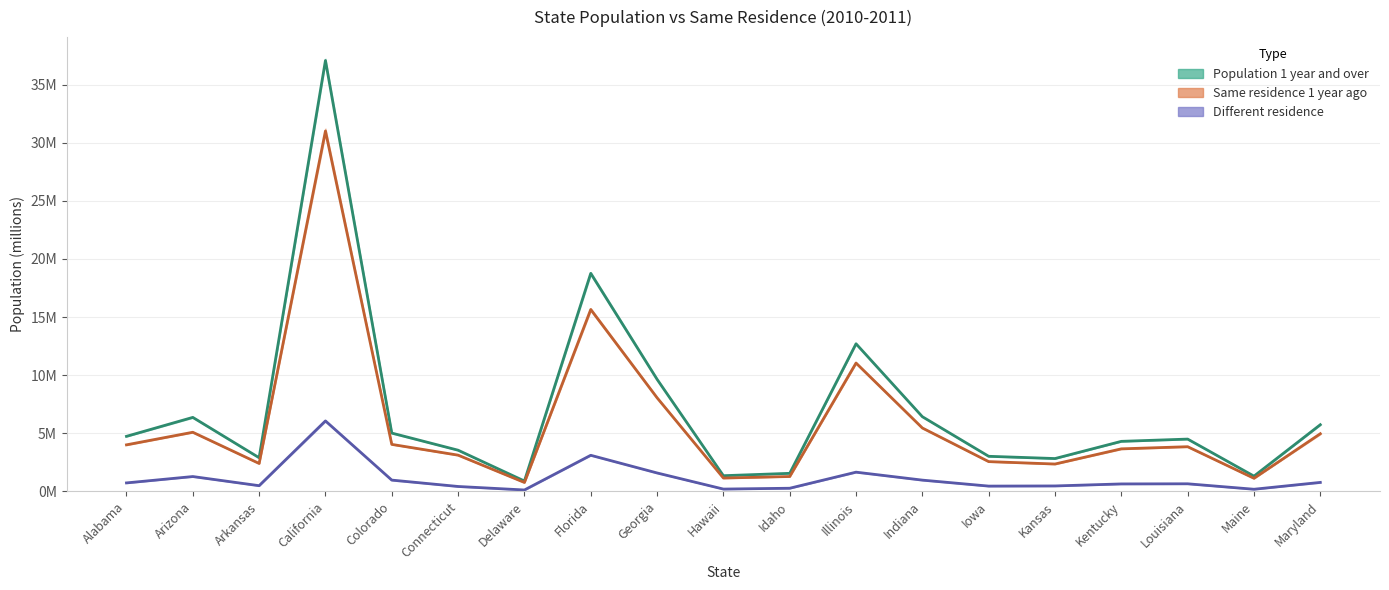

What is the approximate value of Population 1 year and over 2010 at California?

37.1